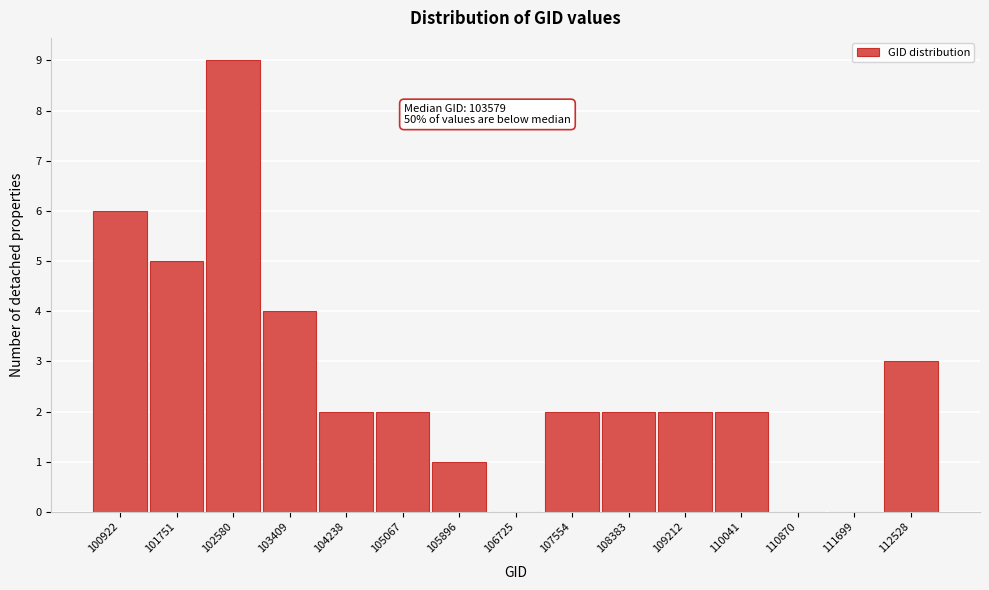

Reading left to right, what are all the values shown in this chart?

100922=6	101751=5	102580=9	103409=4	104238=2	105067=2	105896=1	106725=0	107554=2	108383=2	109212=2	110041=2	110870=0	111699=0	112528=3